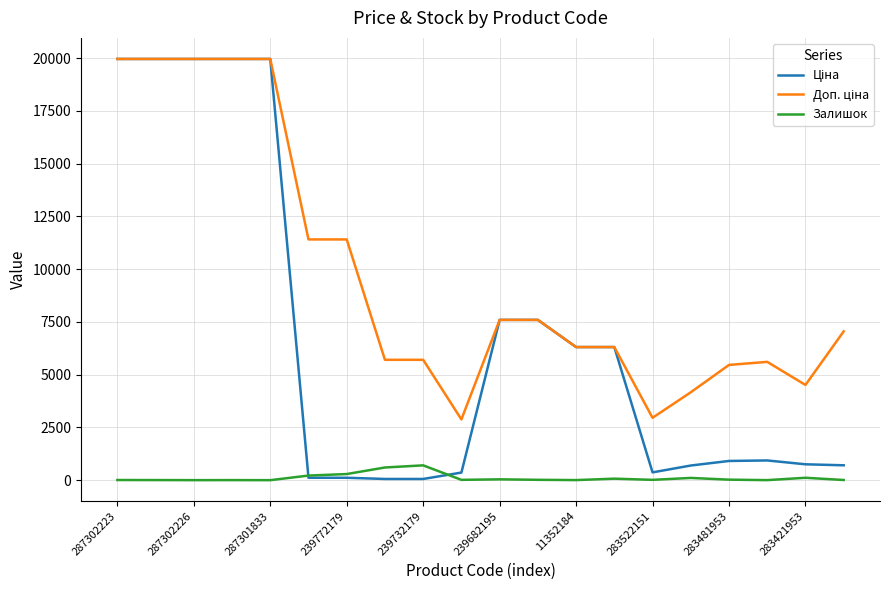

At how many categories does at least one series exceed 18813?

5